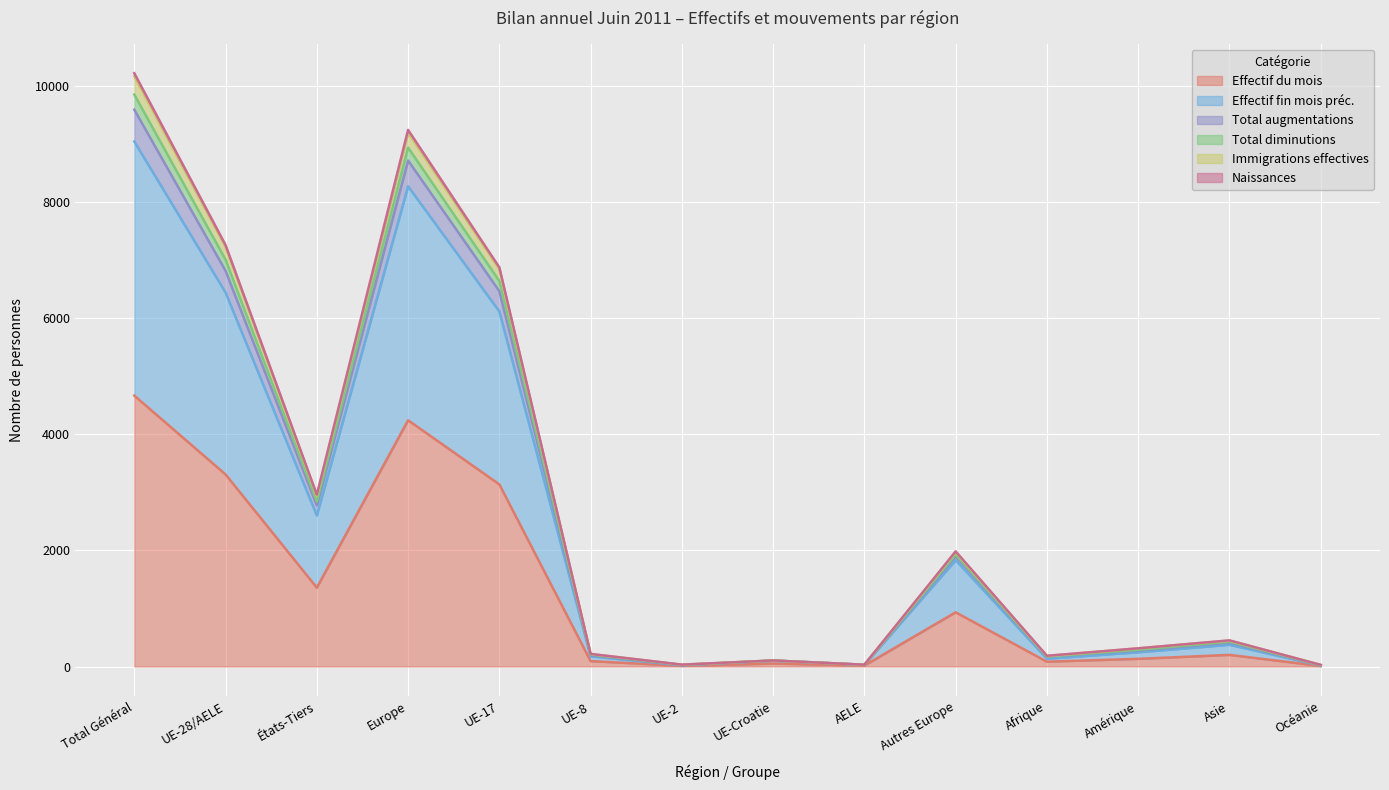

At which label does Effectif du mois reach its peak?

Total Général